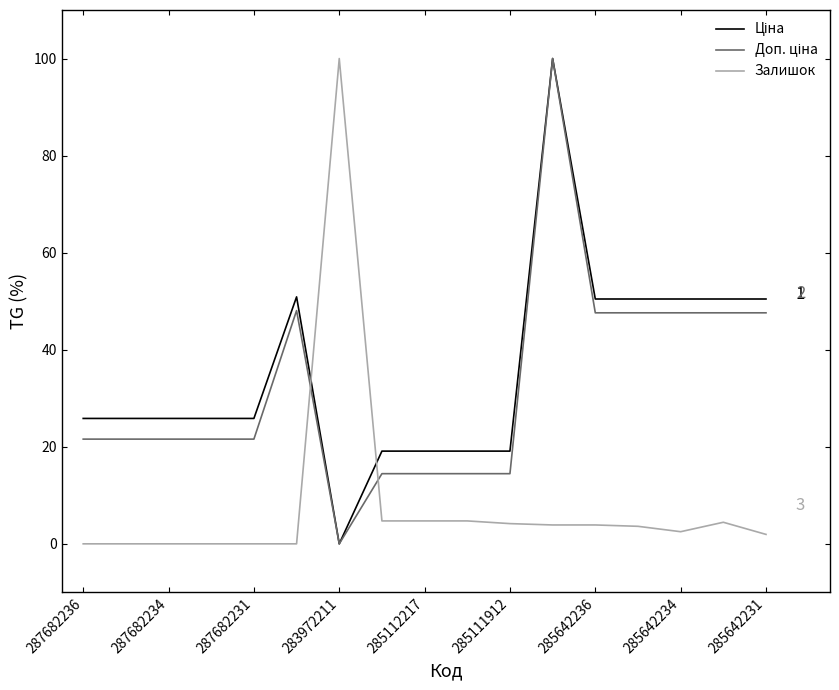

What is the maximum value shown in the chart?

100.0